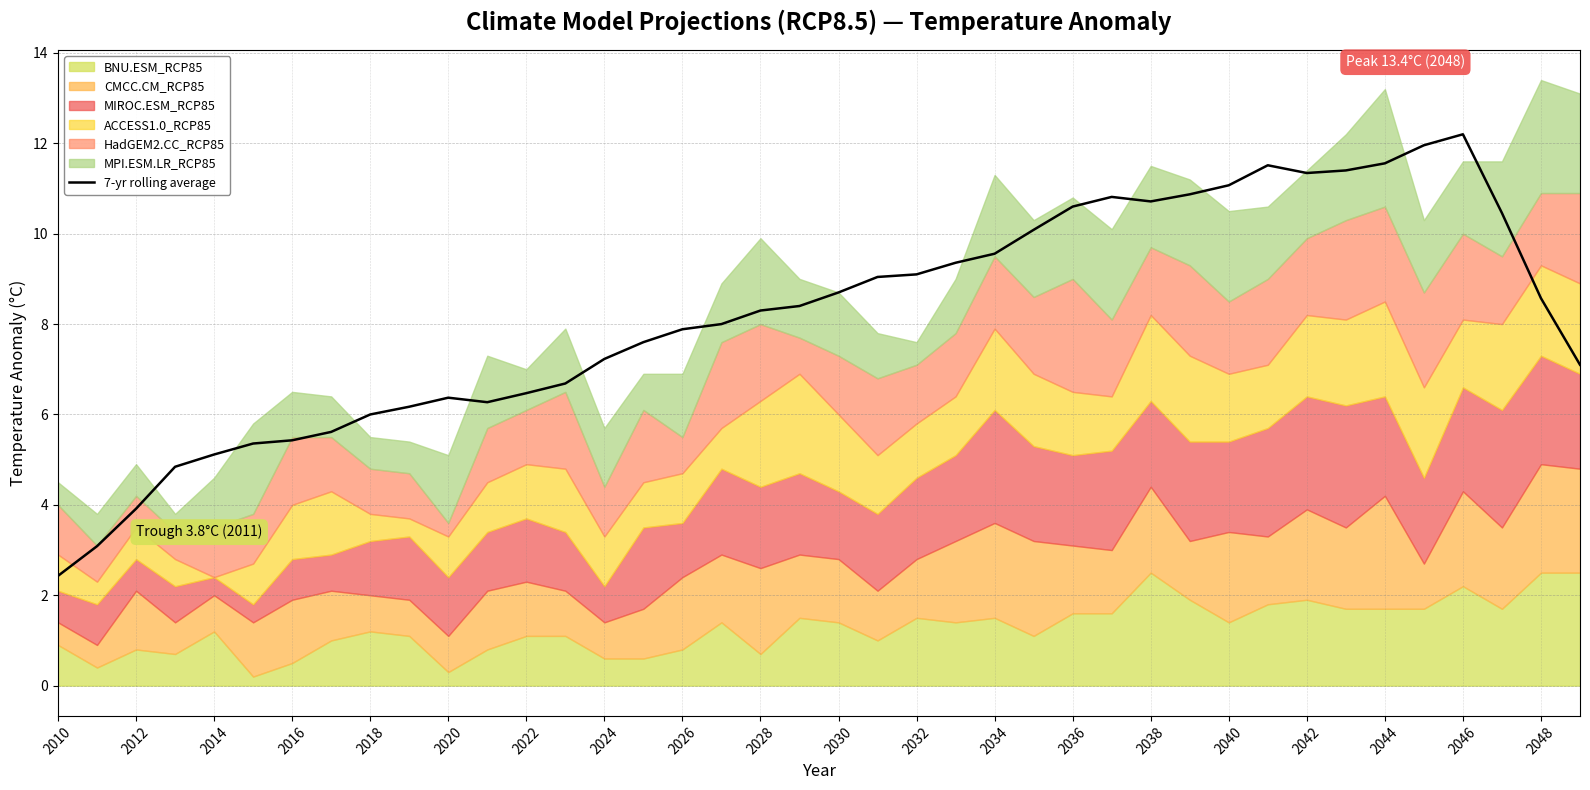

What is the maximum value shown in the chart?

12.2